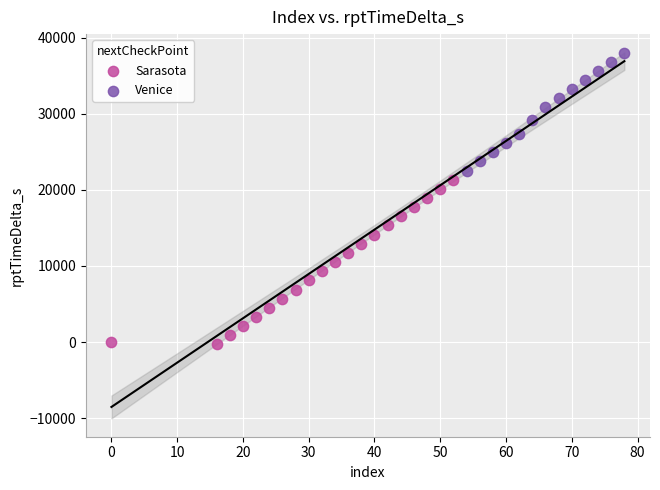

Which series reaches the maximum Y coordinate?

Venice